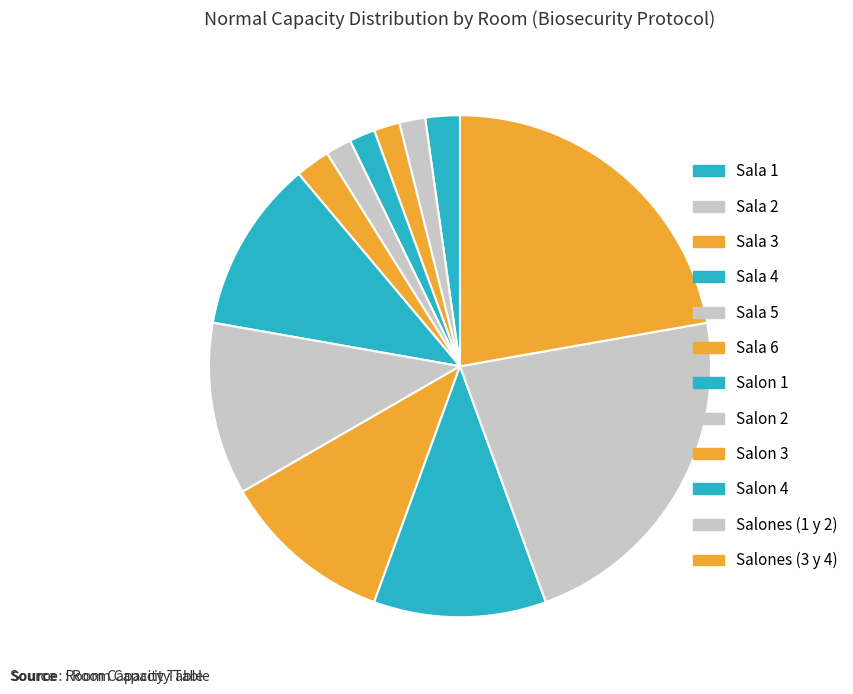

Is there a majority slice in this chart?

No